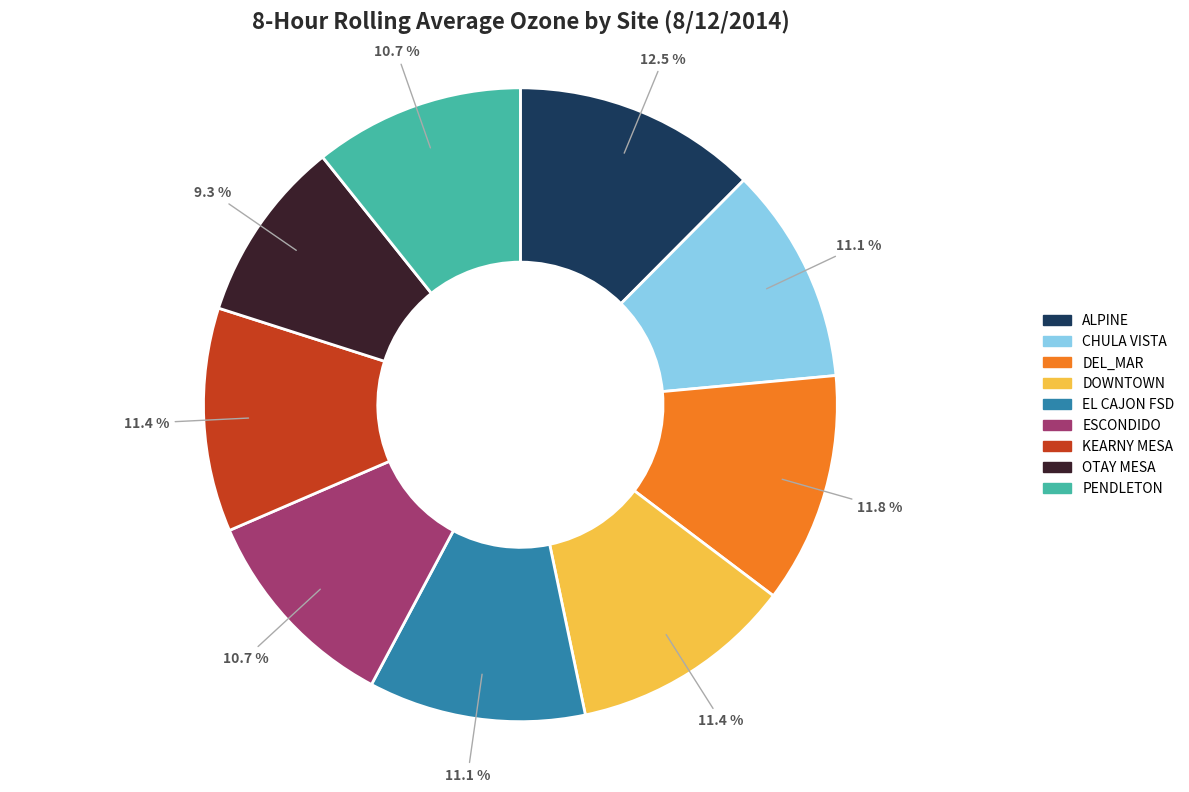

How much of the chart is everything except PENDLETON?

89.3%